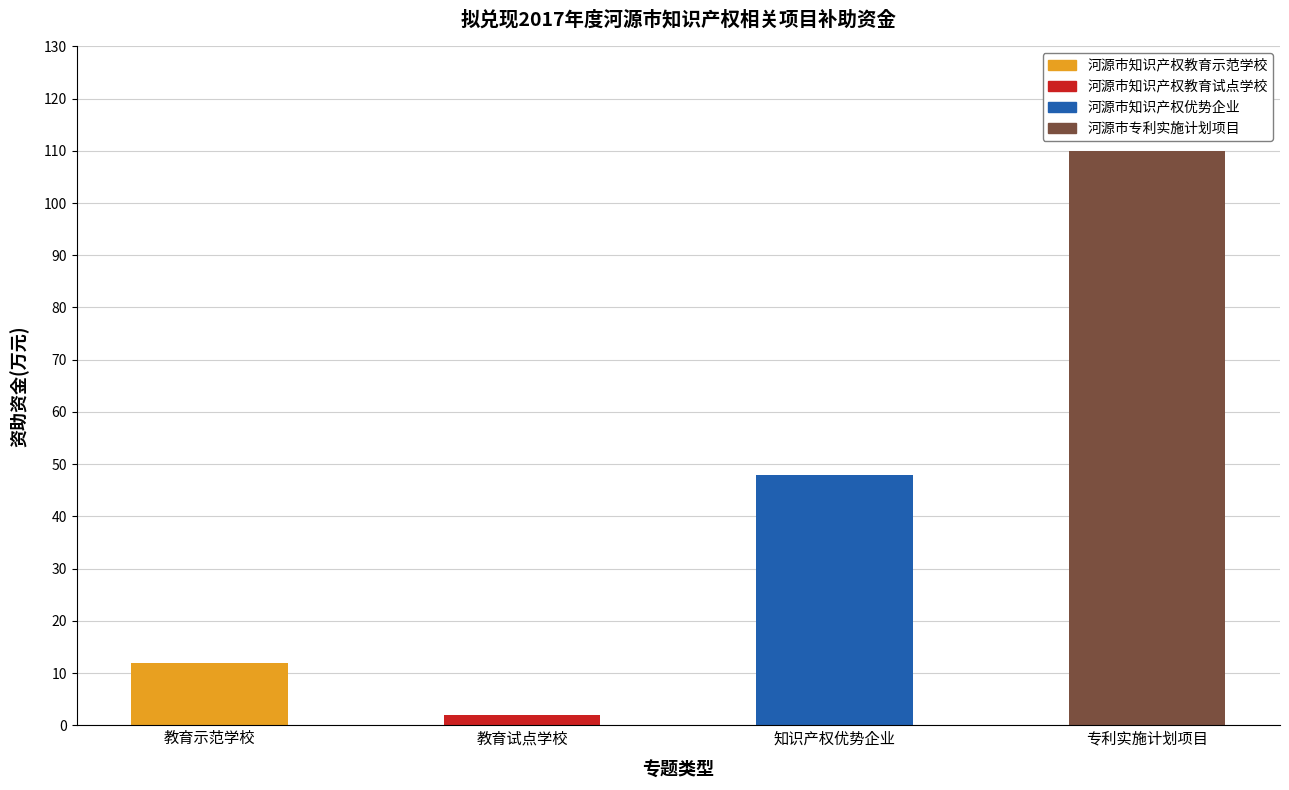

Reading right to left, extract all data points from this chart.

110	48	2	12